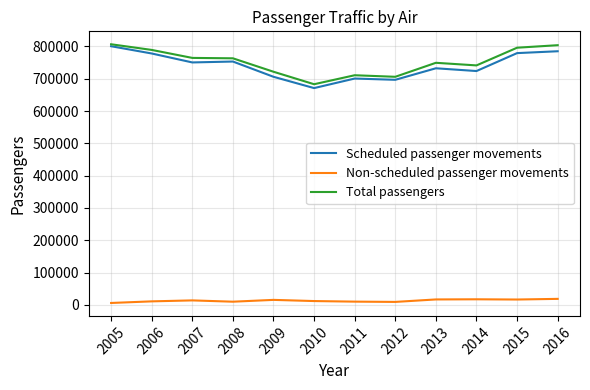

True or false: Scheduled passenger movements has more than 1 points higher than both neighbors.

True